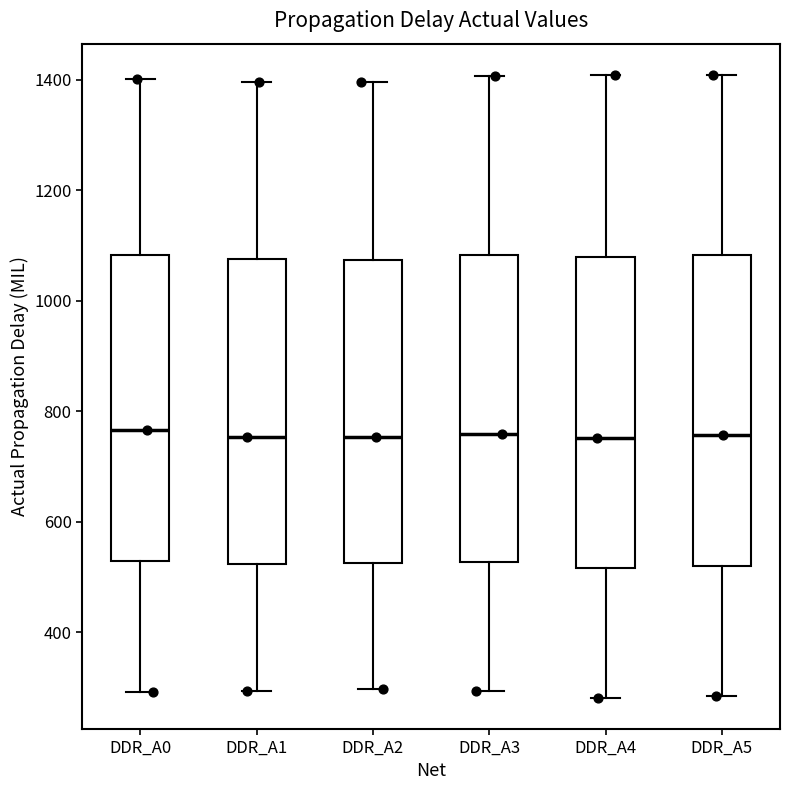

Reading left to right, read every box against the y-axis: the position of its median line, the range the box covers, and the ends of its whiskers. The values are not printed on the chart, so give them approximately, as read against the axis.

DDR_A0: median 760, box 520 to 1080, whiskers 300 to 1400
DDR_A1: median 760, box 520 to 1080, whiskers 300 to 1400
DDR_A2: median 760, box 520 to 1080, whiskers 300 to 1400
DDR_A3: median 760, box 520 to 1080, whiskers 300 to 1400
DDR_A4: median 760, box 520 to 1080, whiskers 280 to 1400
DDR_A5: median 760, box 520 to 1080, whiskers 280 to 1400